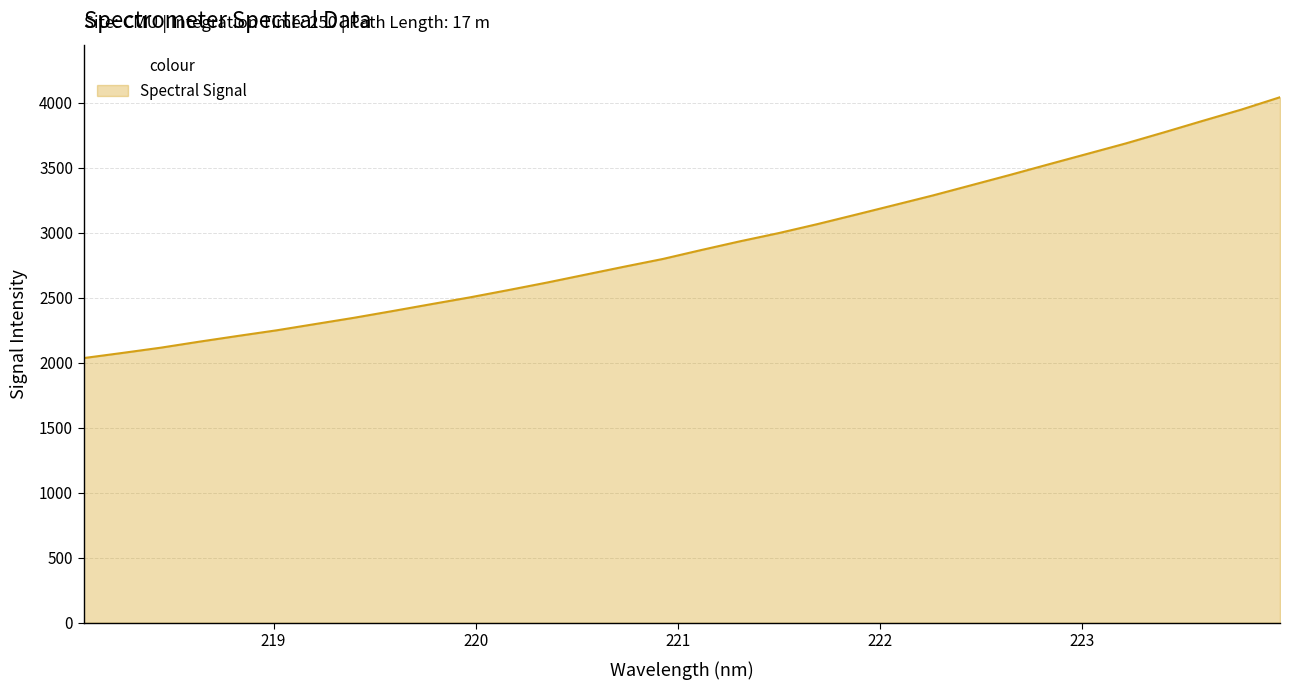

What is the difference between the maximum and minimum values?

2006.0